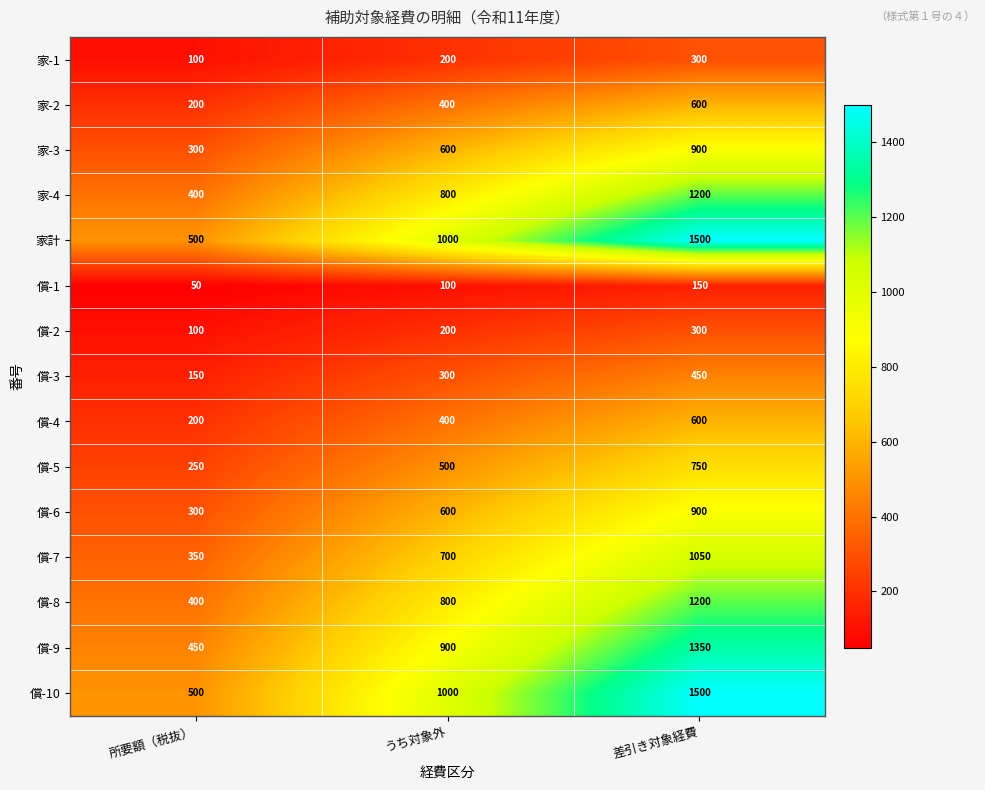

What is the minimum value shown in the chart?

50